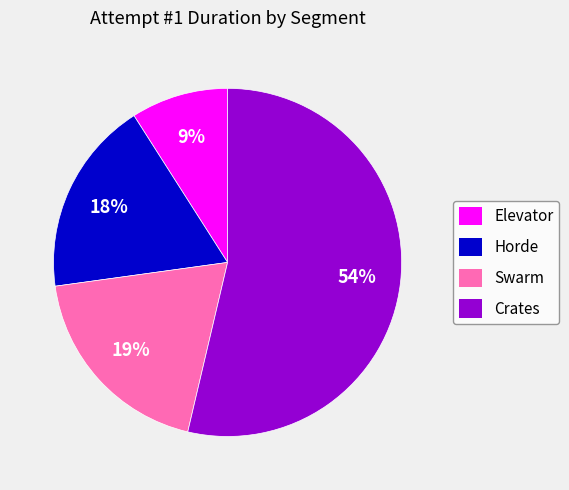

To the nearest percent, what is the difference between the largest and smallest slice percentages?

45%